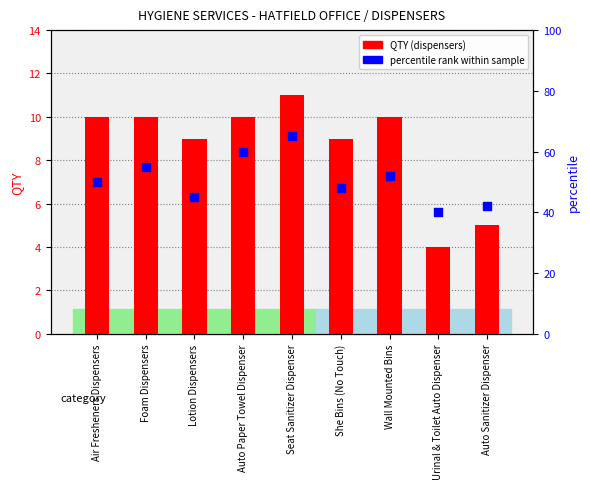

Is the value of percentile rank within sample at She Bins (No Touch) greater than the value of QTY (dispensers) at Air Fresheners Dispensers?

Yes